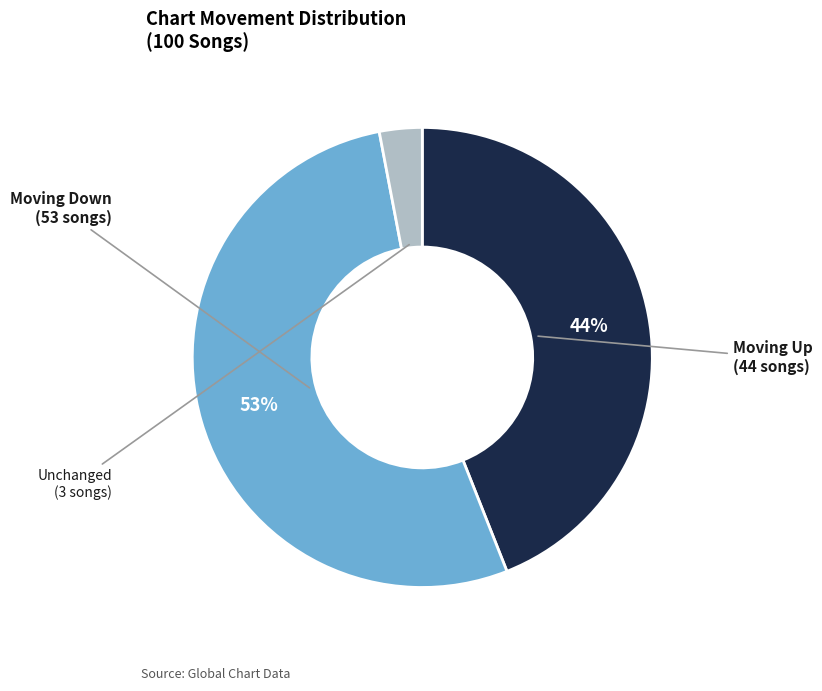

Does any single category account for the majority?

Yes